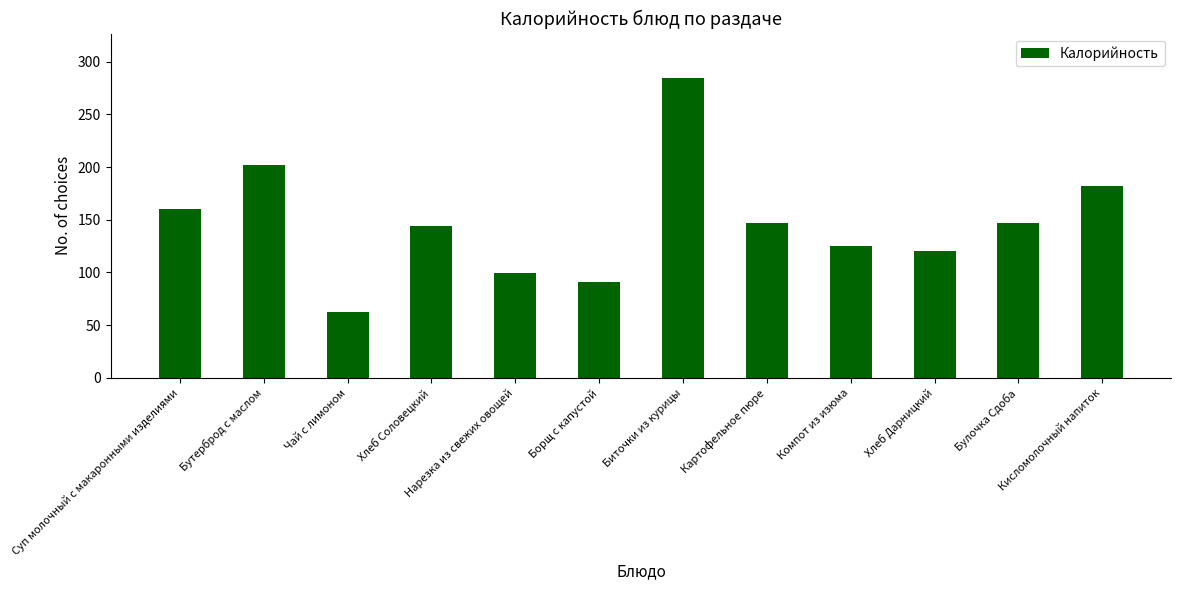

What is the approximate value at Хлеб Соловецкий?

144.0